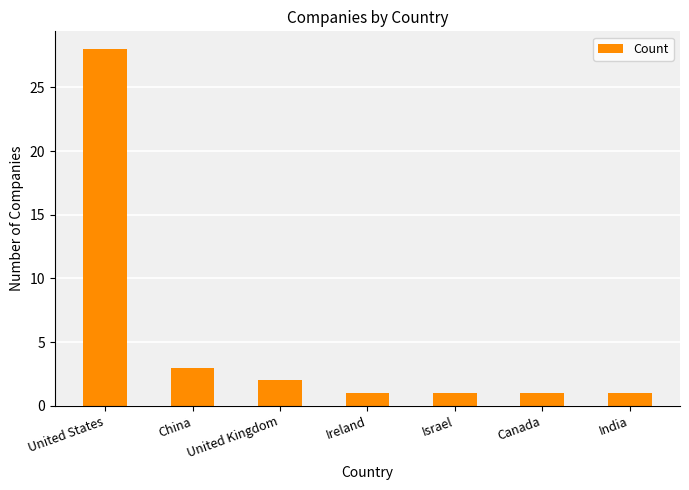

What is the label of the 2nd bar from the right?

Canada